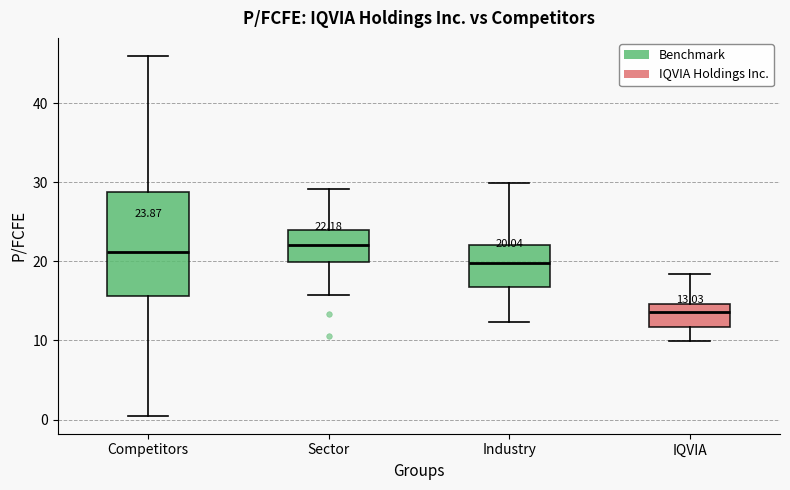

Comparing the boxes themselves (not the whiskers), which one is the tallest?

Competitors